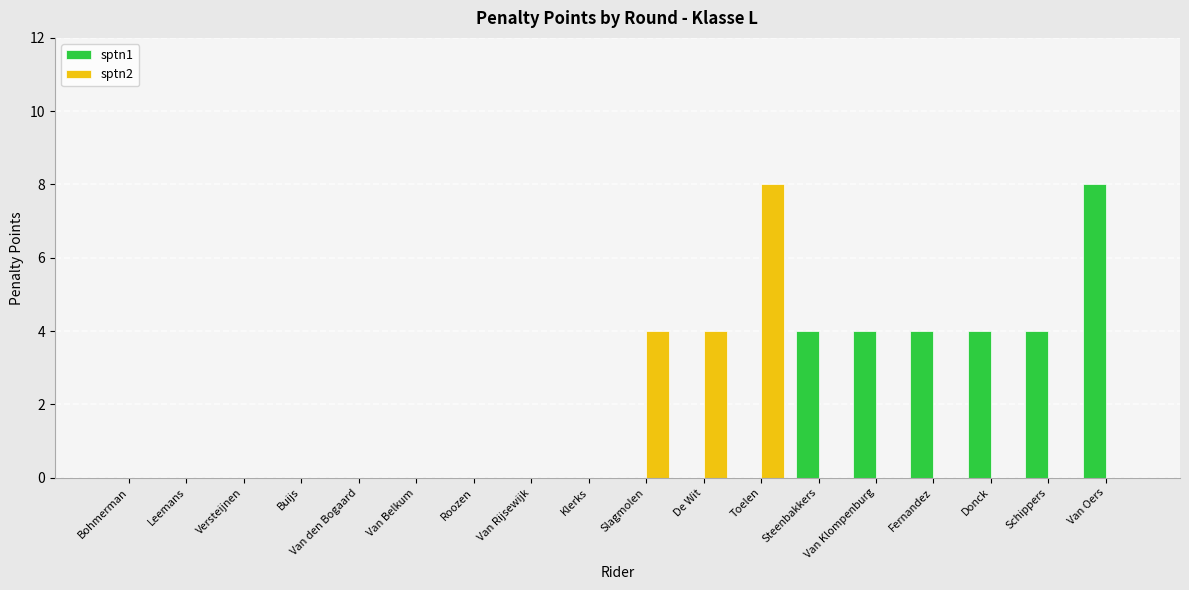

Which series changed the most between Leemans and Slagmolen?

sptn2